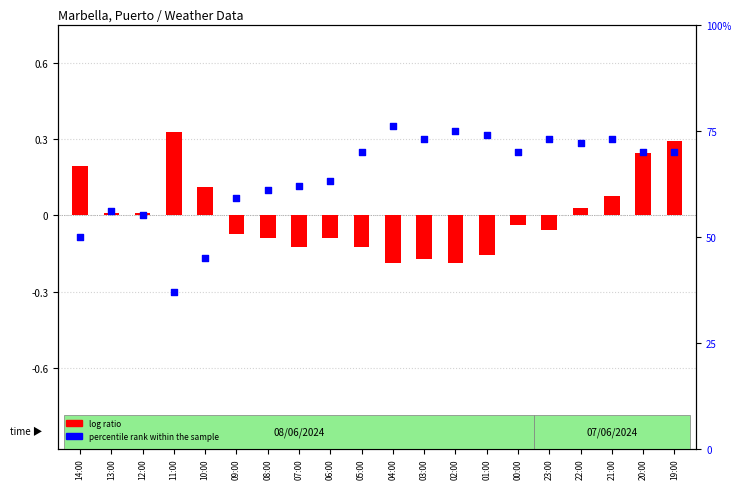

Which series contains the highest Y value?

percentile rank within the sample